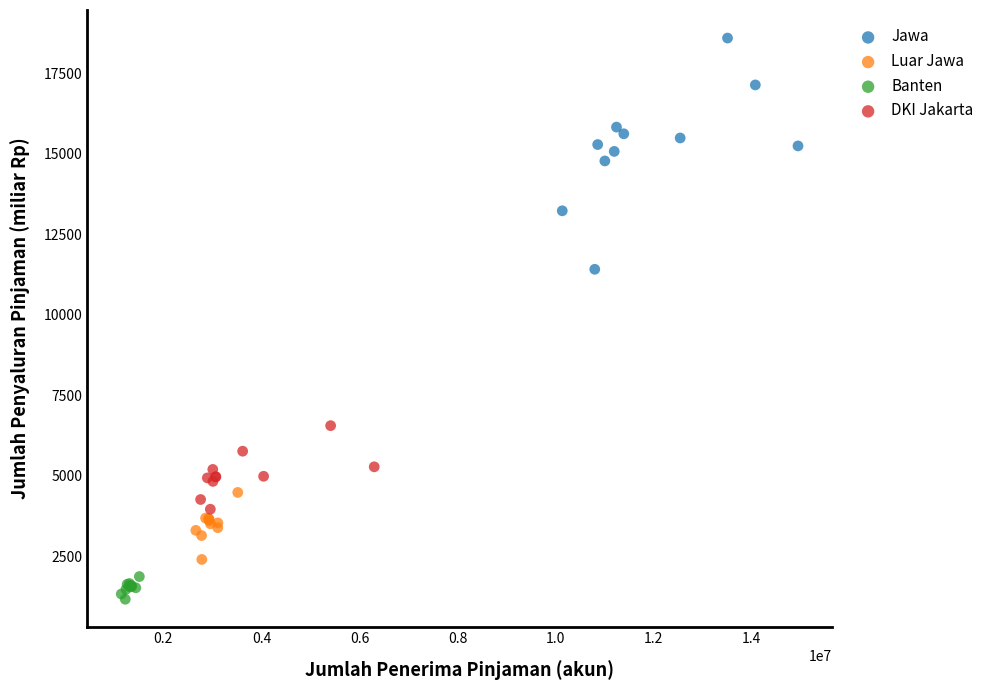

What are all the series names shown in the legend?

Jawa, Luar Jawa, Banten, DKI Jakarta